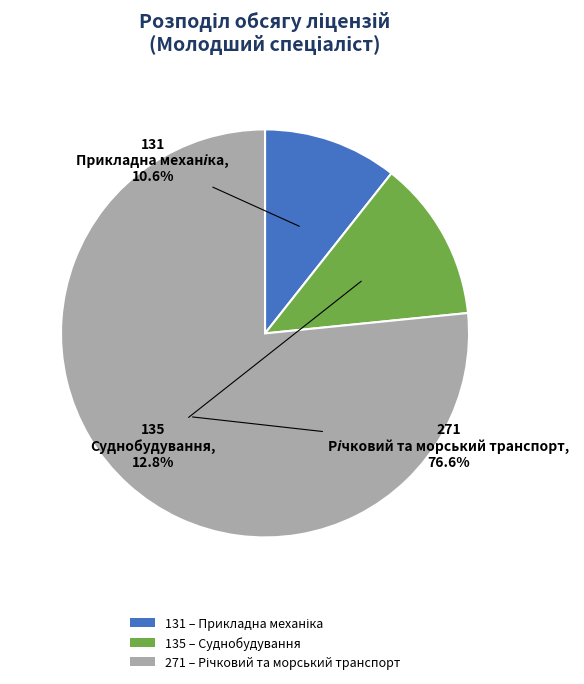

To the nearest percent, what portion does 135 represent?

13%